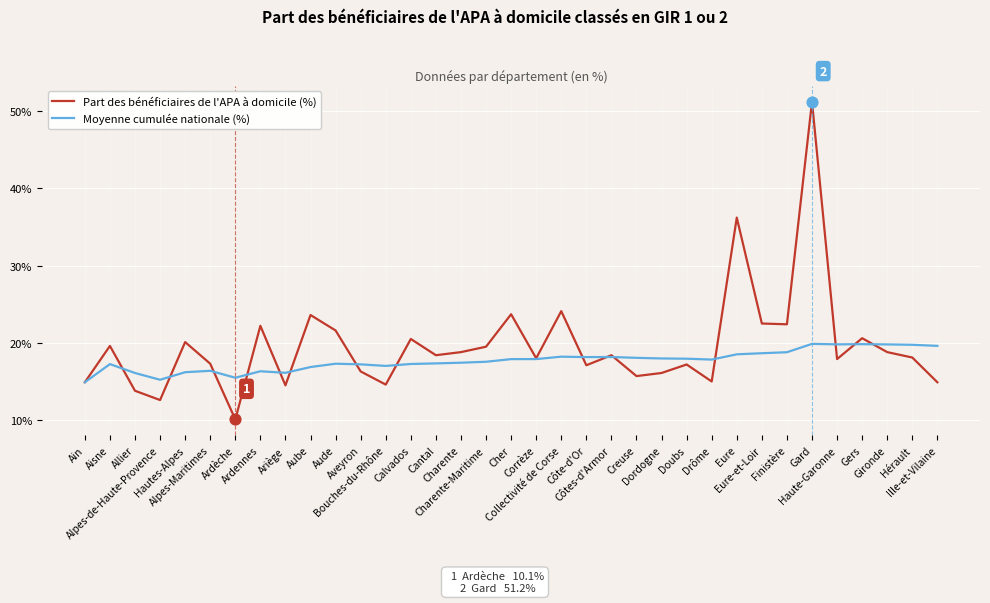

Which series has the largest range (max minus min)?

Part des bénéficiaires de l'APA à domicile (%)